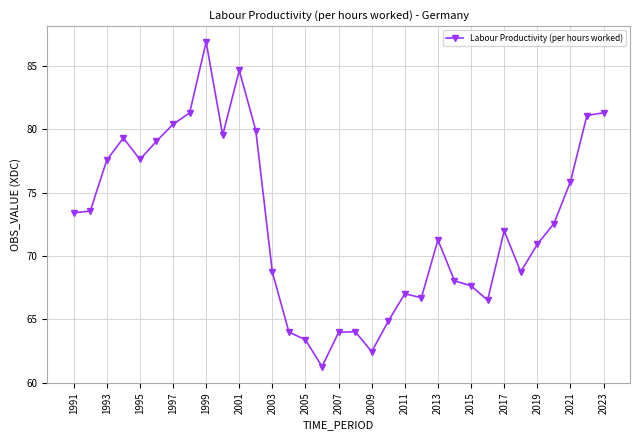

What is the average value?

72.6